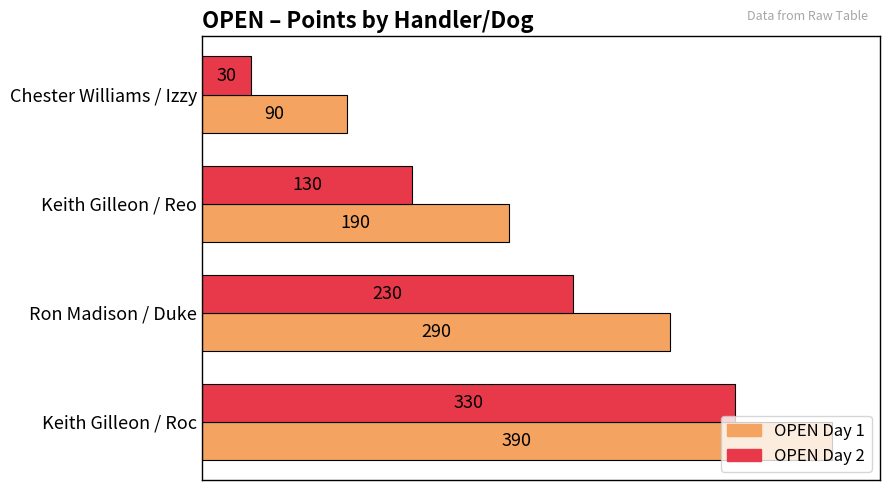

What is the difference between the highest and lowest values at Chester Williams / Izzy?

60